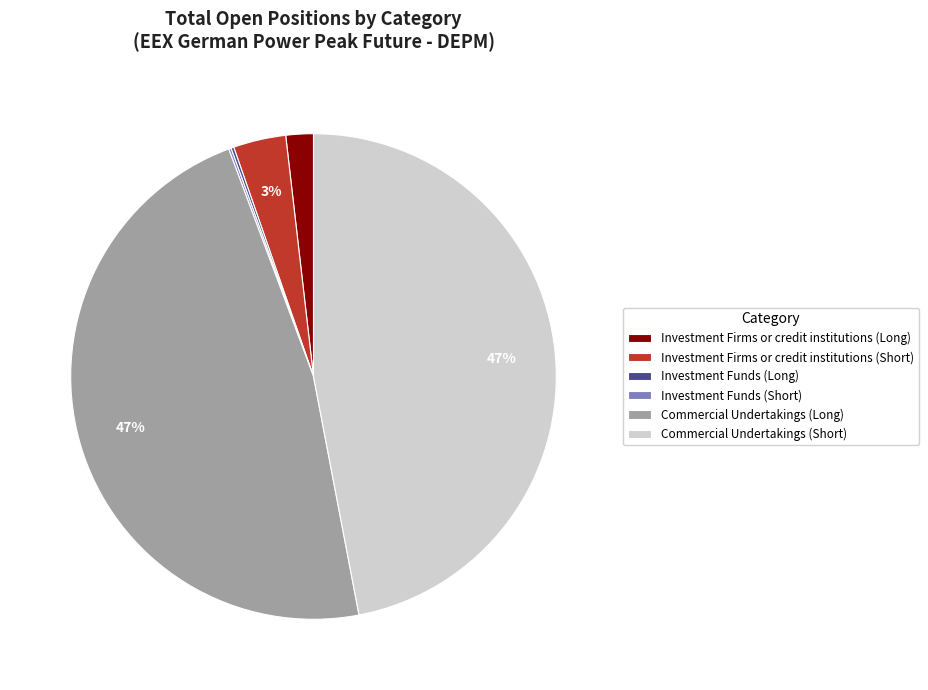

True or false: Commercial Undertakings (Short) accounts for 47% of the total.

True